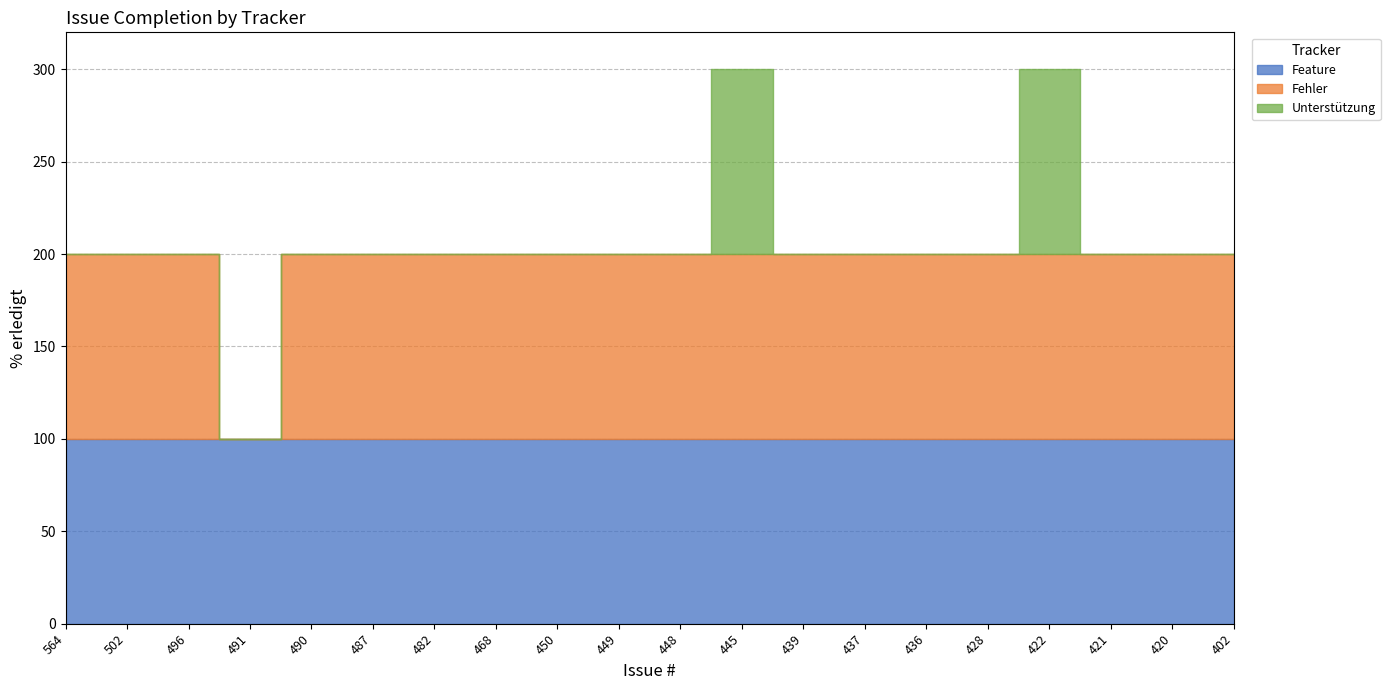

Which category has the lowest value in the Unterstützung series?

564